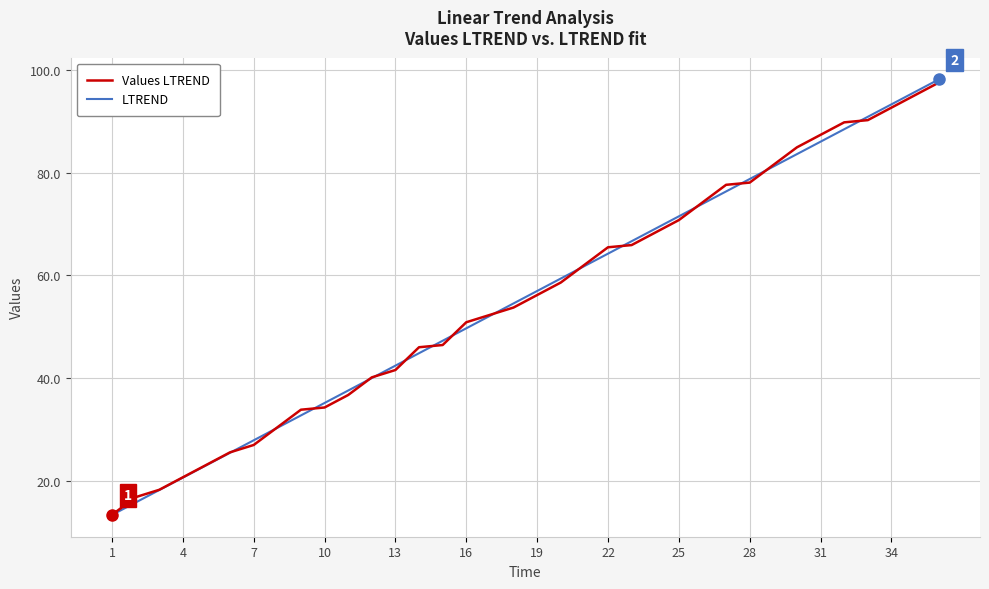

What is the smallest value displayed?

13.4